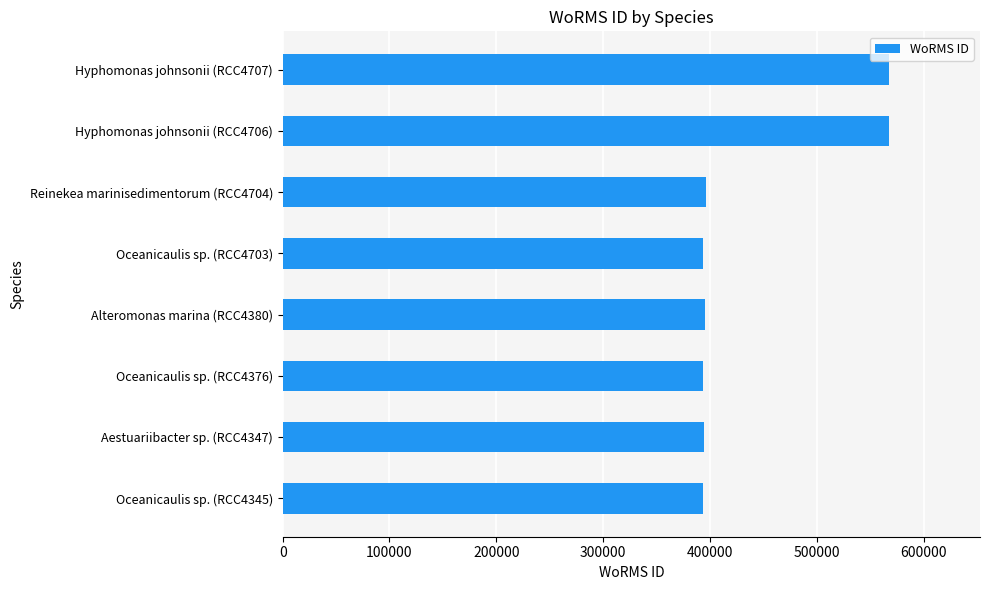

How many data points are less than 395716?

4